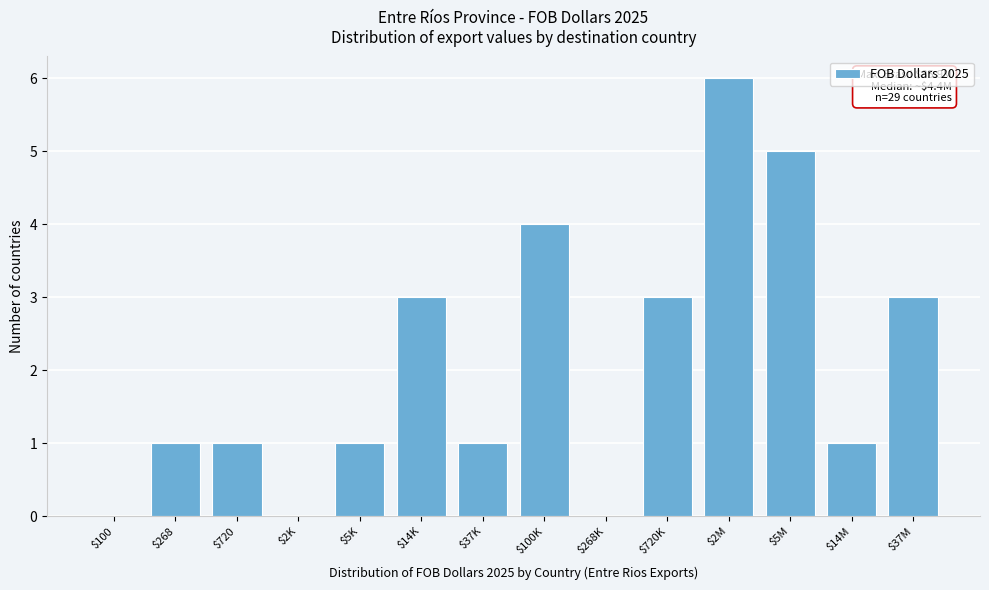

True or false: the data shows 0 at $37K.

False